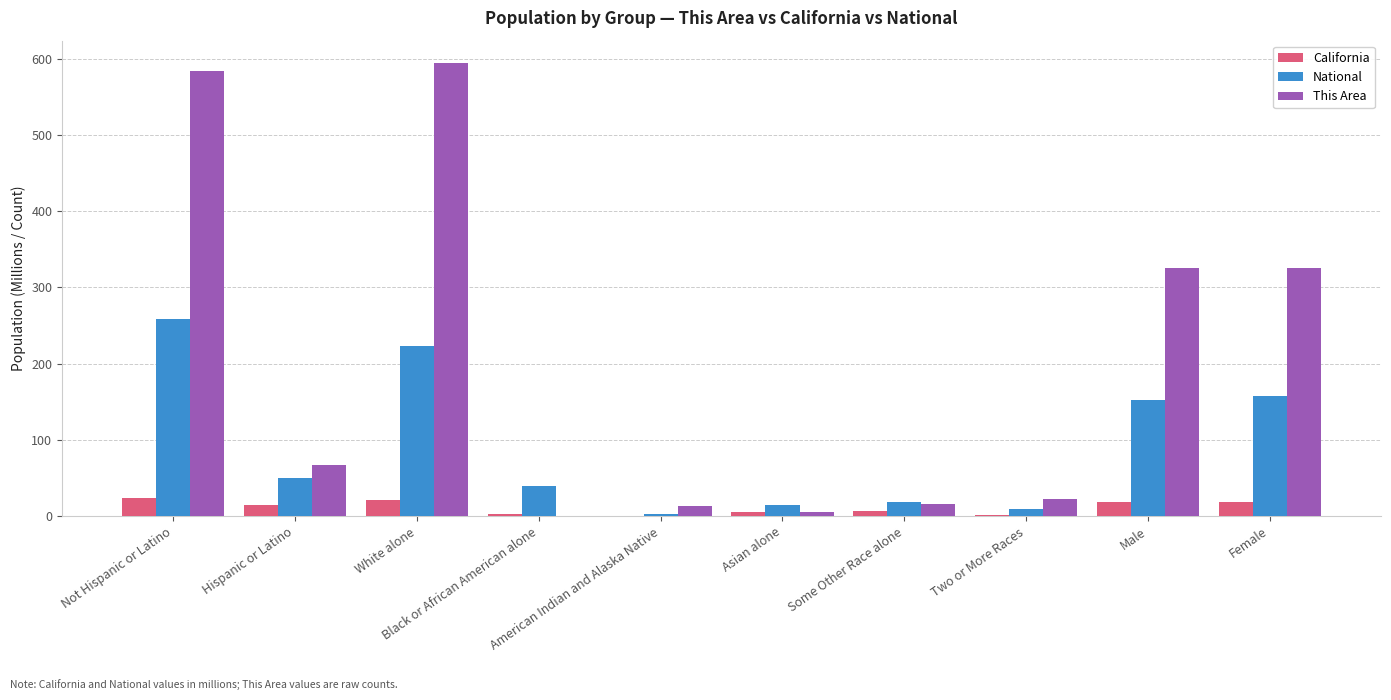

Are the bars horizontal?

No